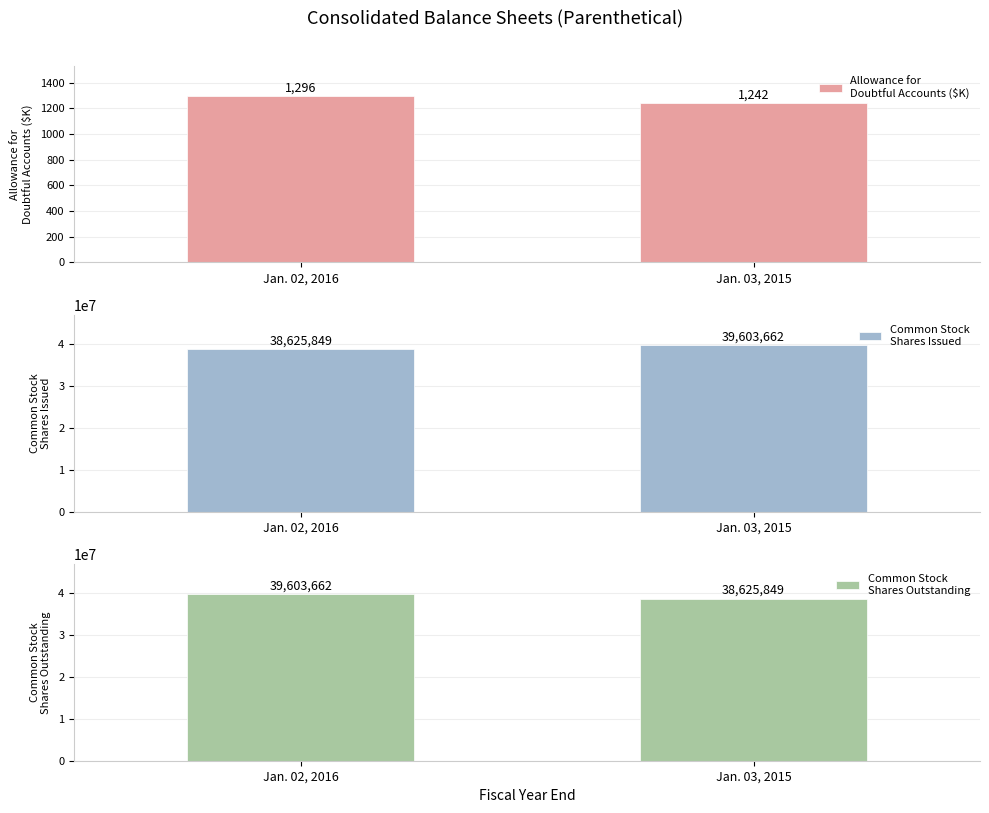

Which series has the widest spread of values?

Common Stock
Shares Issued